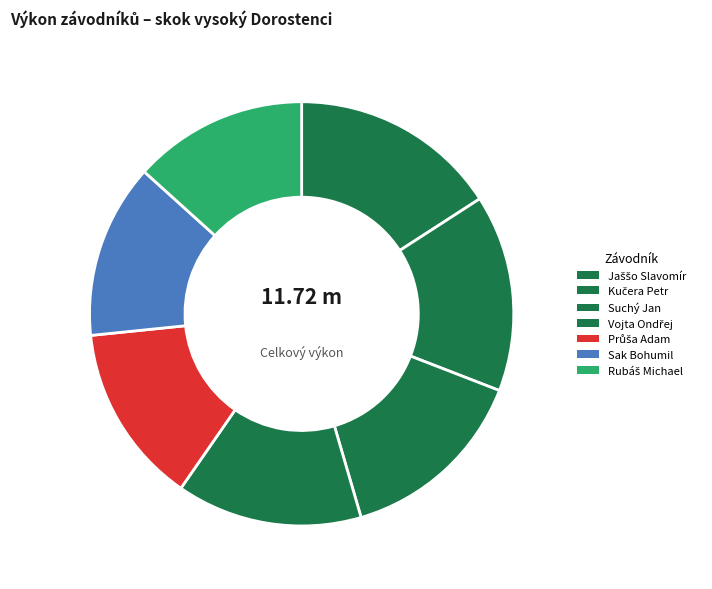

Count the number of slices in the pie.

7